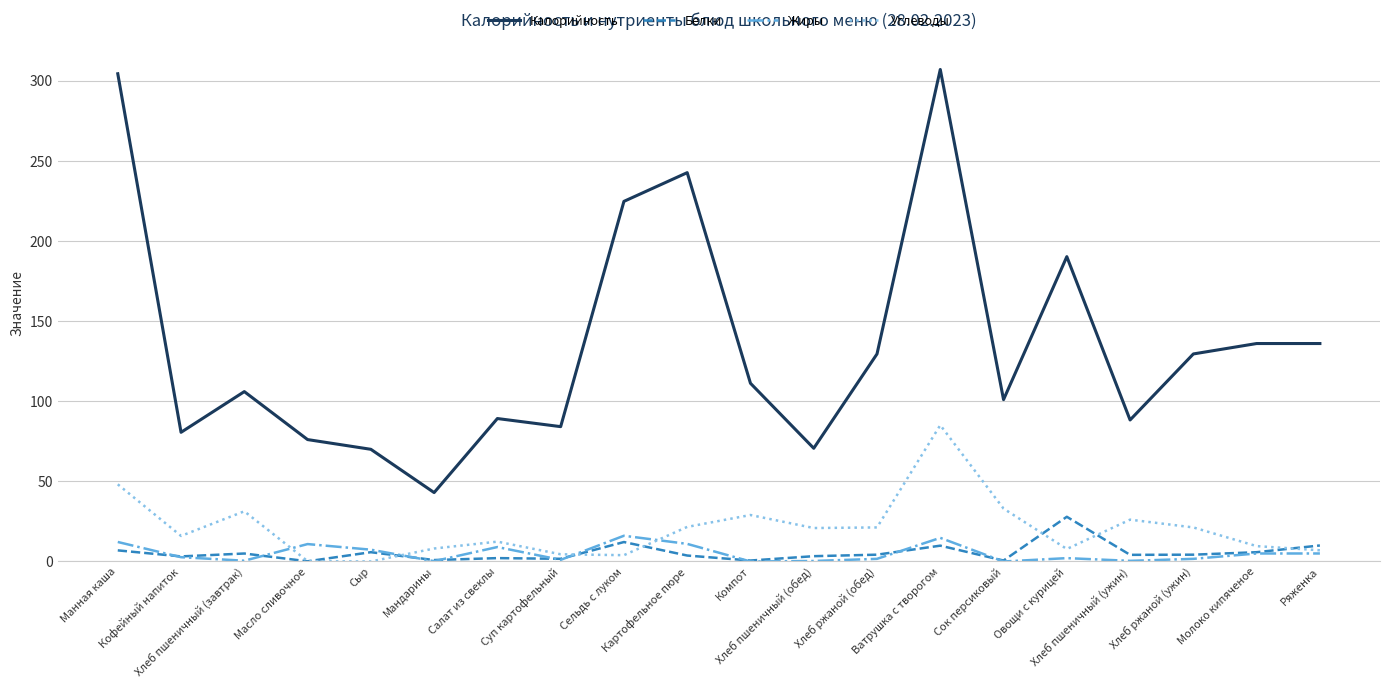

What is the lowest value of the Калорийность series?

43.0